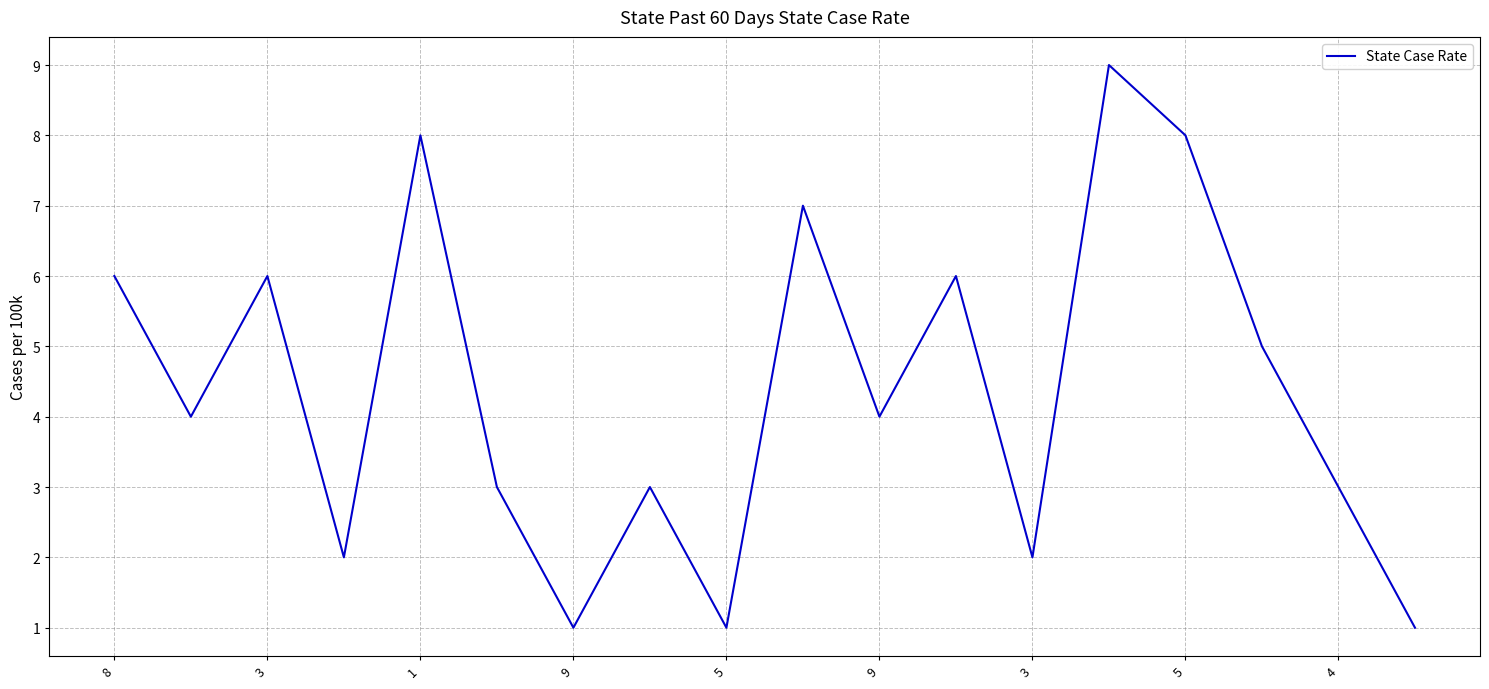

What is the maximum value shown in the chart?

9